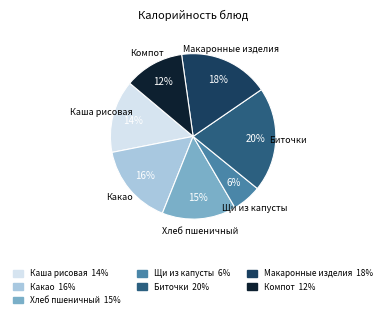

How many segments does this pie chart have?

7